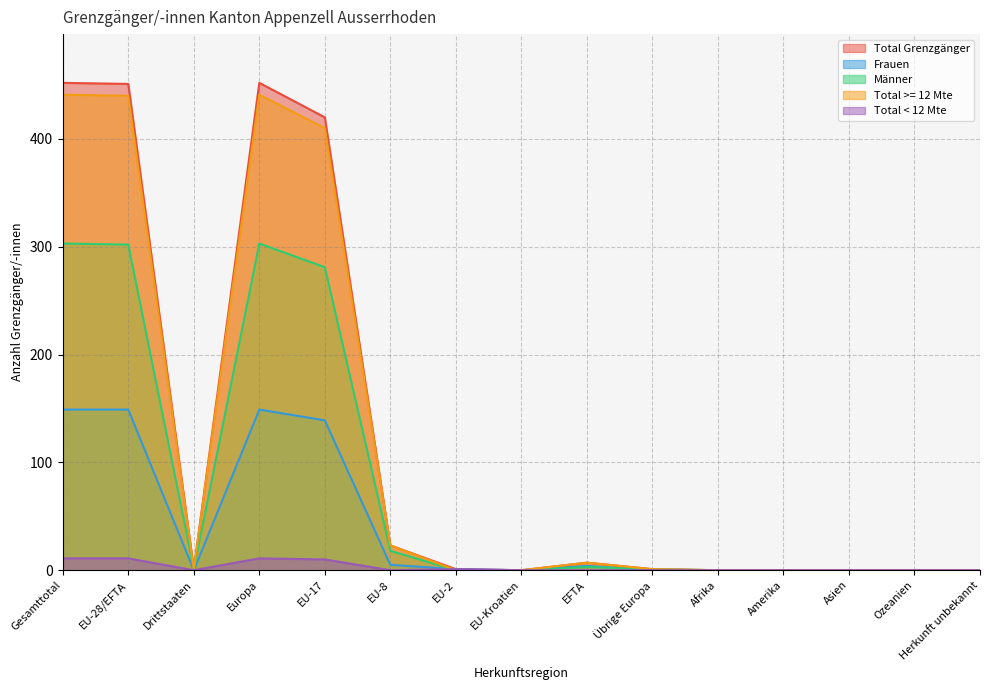

What is the label of the 7th point from the right?

EFTA